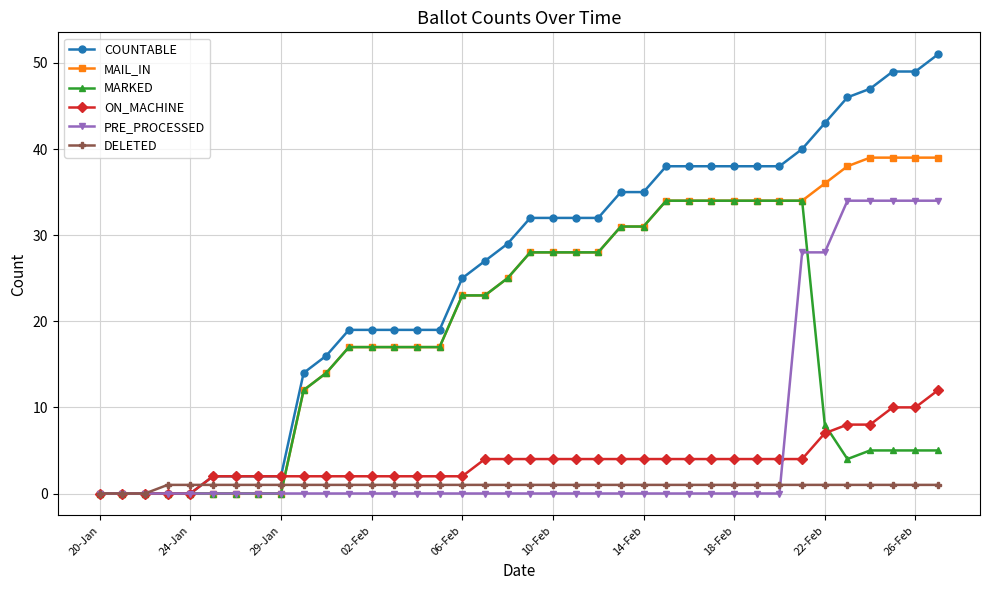

Which series has the largest total across all categories?

COUNTABLE